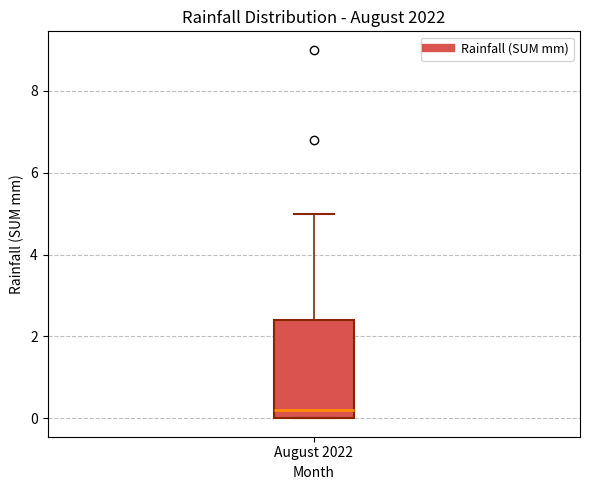

Read this box plot against the y-axis: the position of the median line, the range covered by the box, and the ends of both whiskers. The values are not printed on the chart, so give them approximately, as read against the axis.

median 0.2, box 0.0 to 2.4, whiskers 0.0 to 5.0